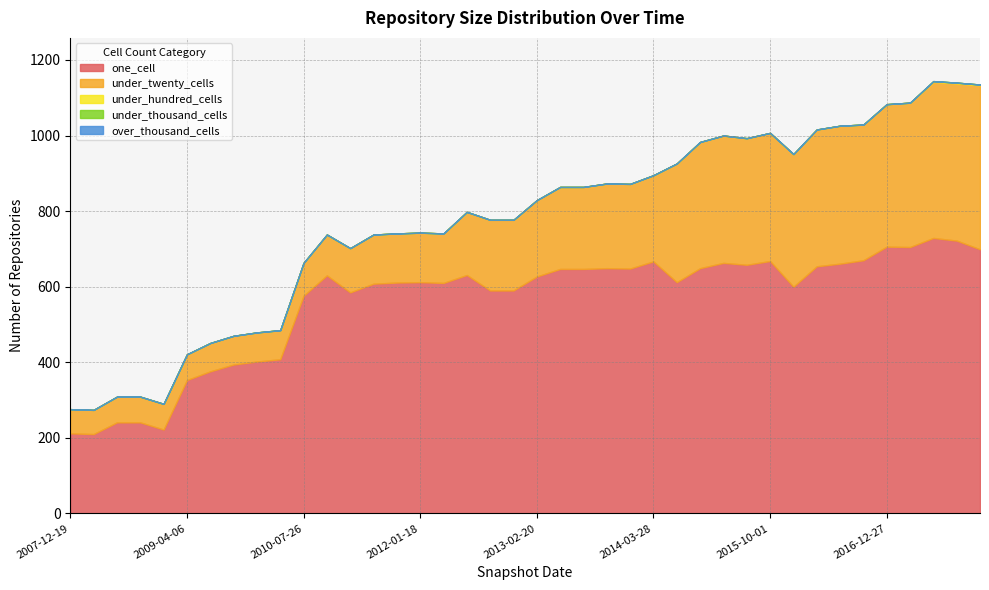

True or false: under_thousand_cells and one_cell intersect in this chart.

False